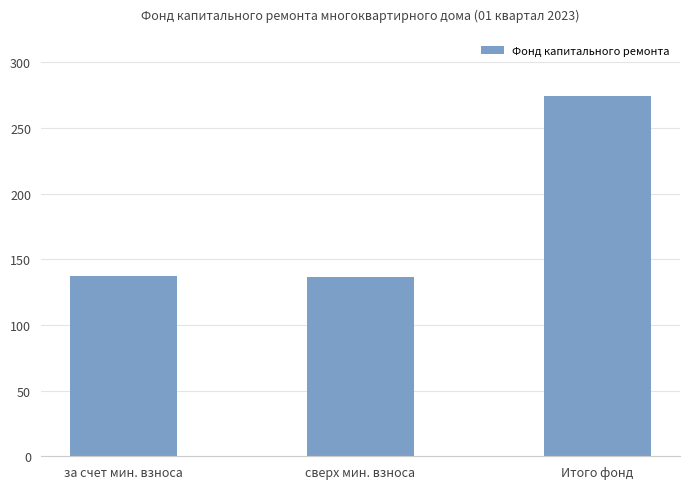

How many values exceed 137?

2